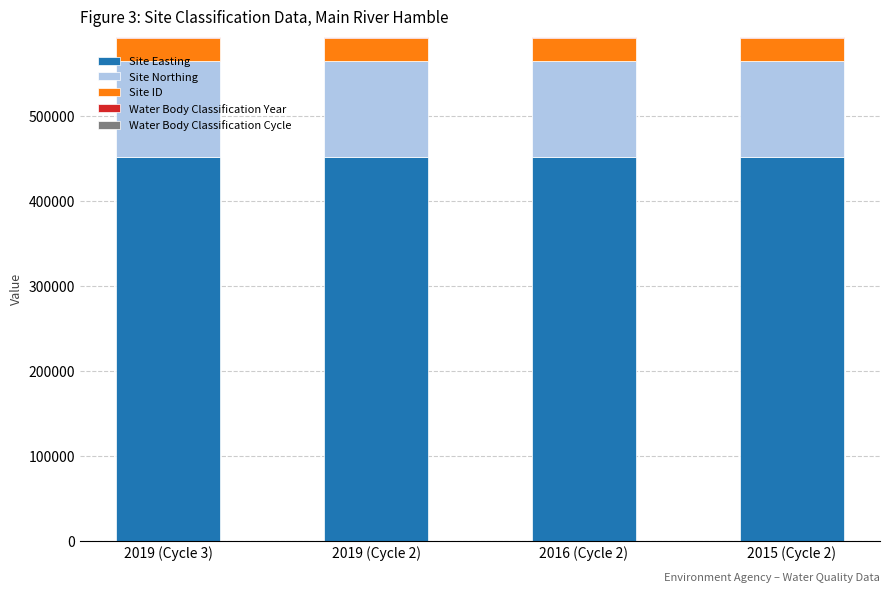

Are the bars horizontal?

No